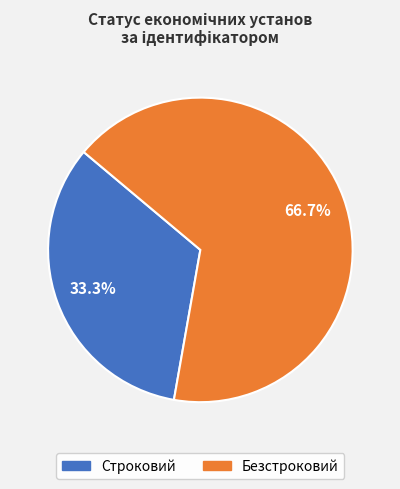

To the nearest percent, what is the difference between the Безстроковий and Строковий slice percentages?

33%